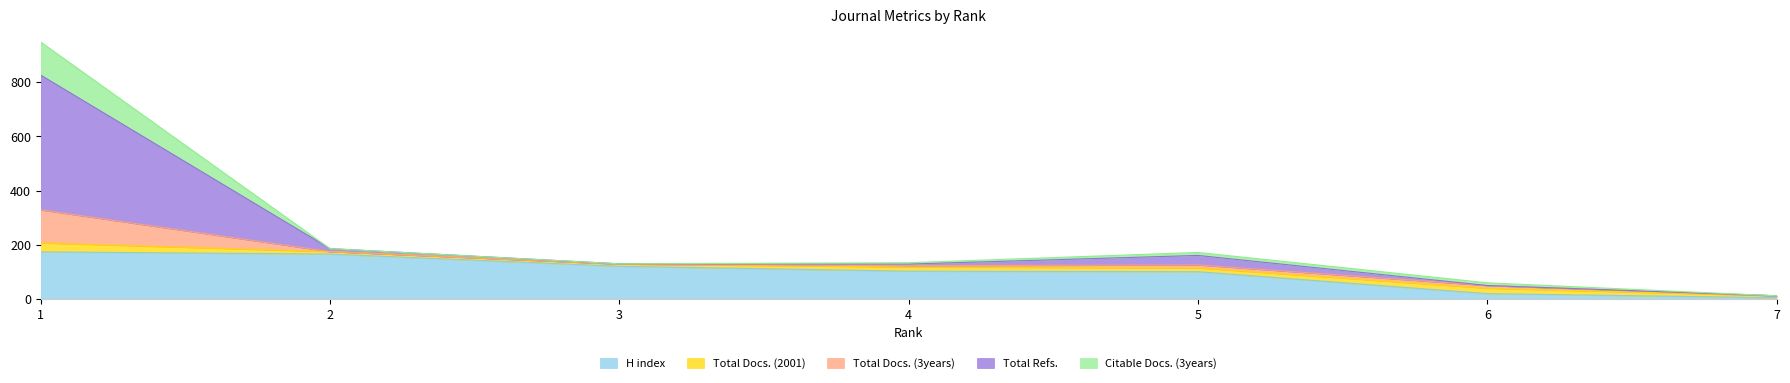

True or false: Total Docs. (2001) and Total Refs. intersect in this chart.

True